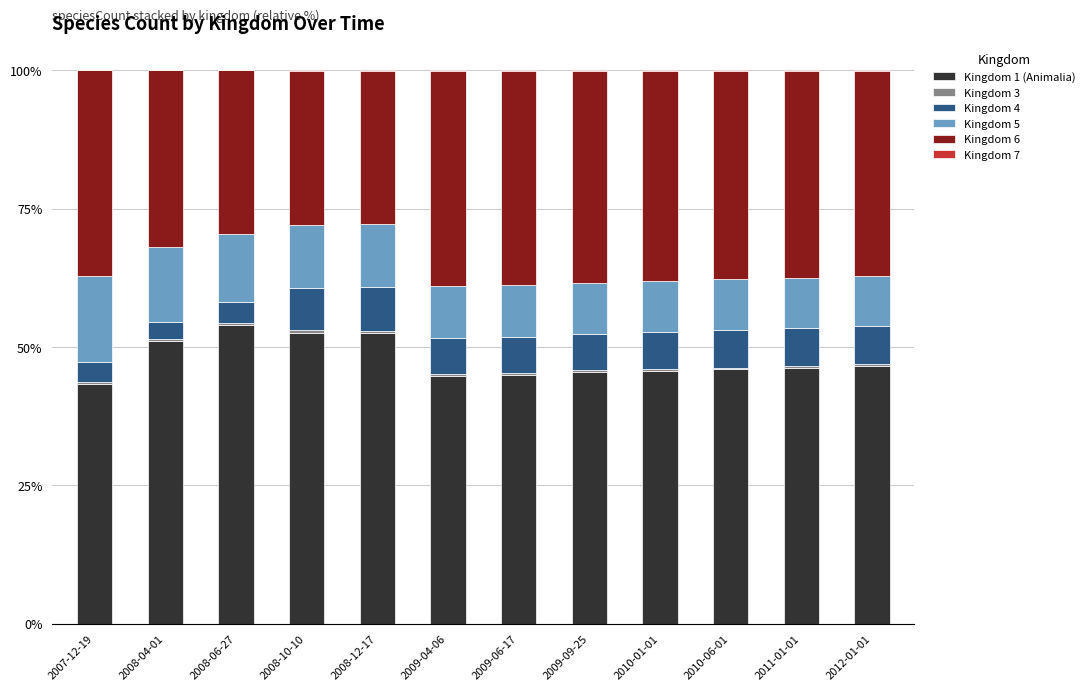

Are the bars horizontal?

No